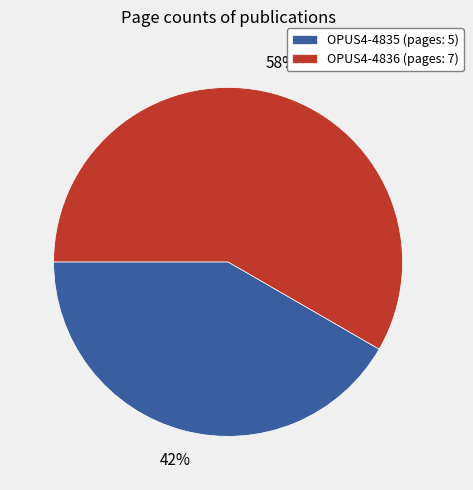

What is the ratio of the value at OPUS4-4835 to the value at OPUS4-4836?

0.7